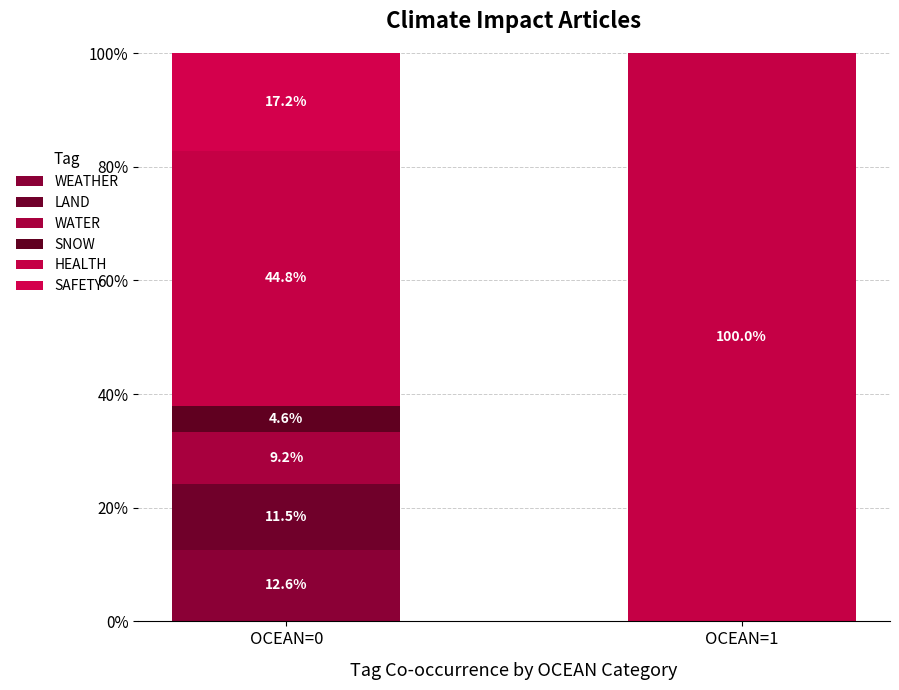

Are the bars horizontal?

No